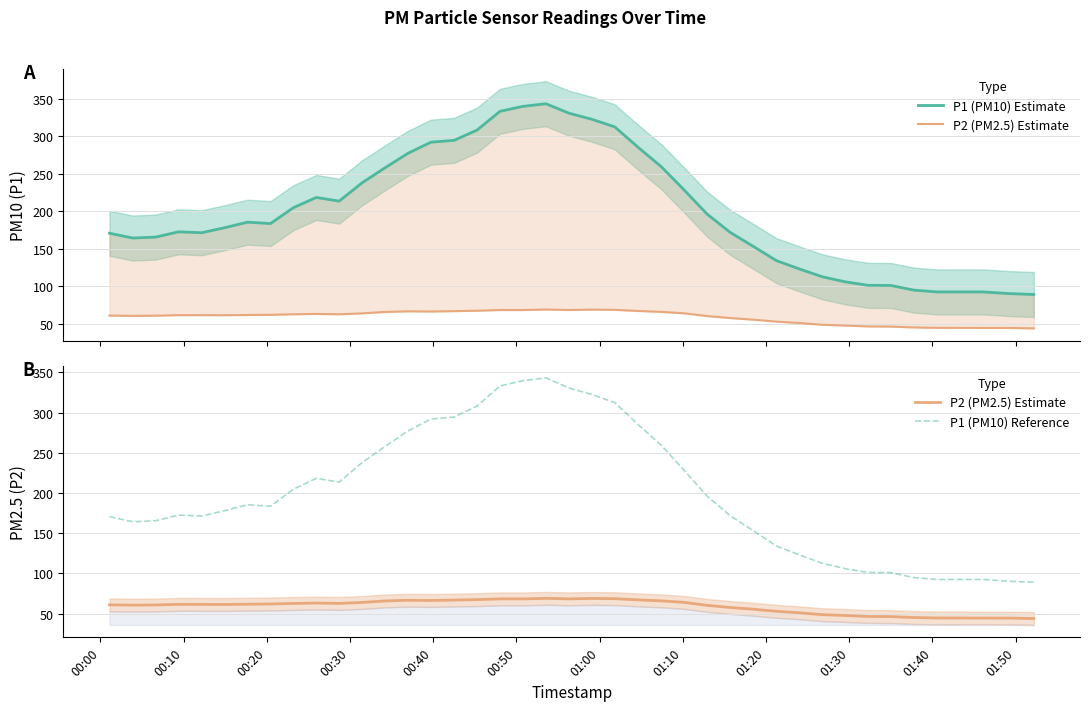

Which series has the largest range (max minus min)?

P1 (PM10) Estimate